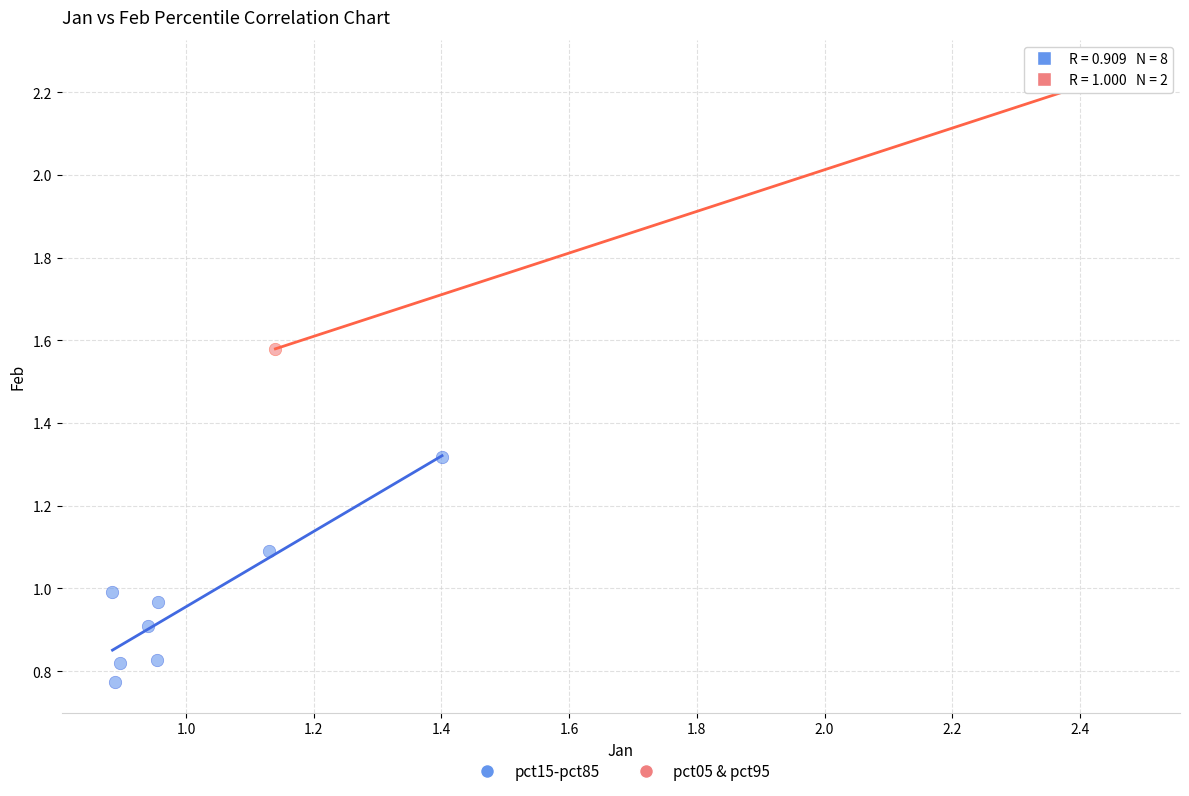

What are all the series names shown in the legend?

pct15-pct85, pct05 & pct95